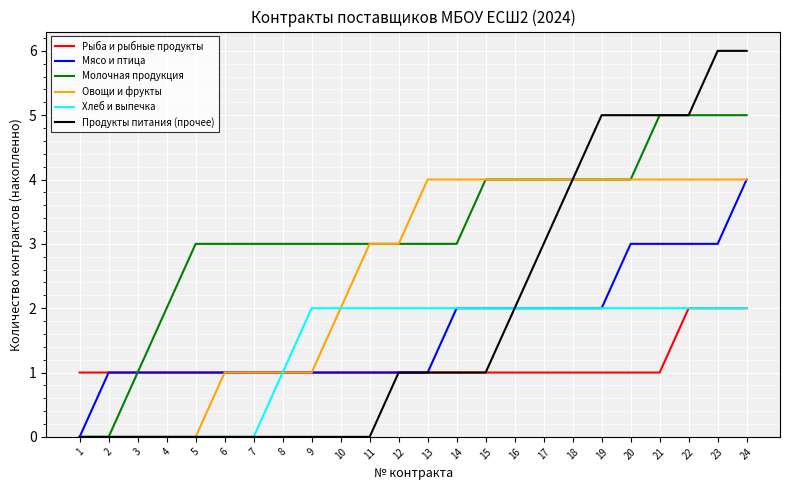

Which series has the largest range (max minus min)?

Продукты питания (прочее)